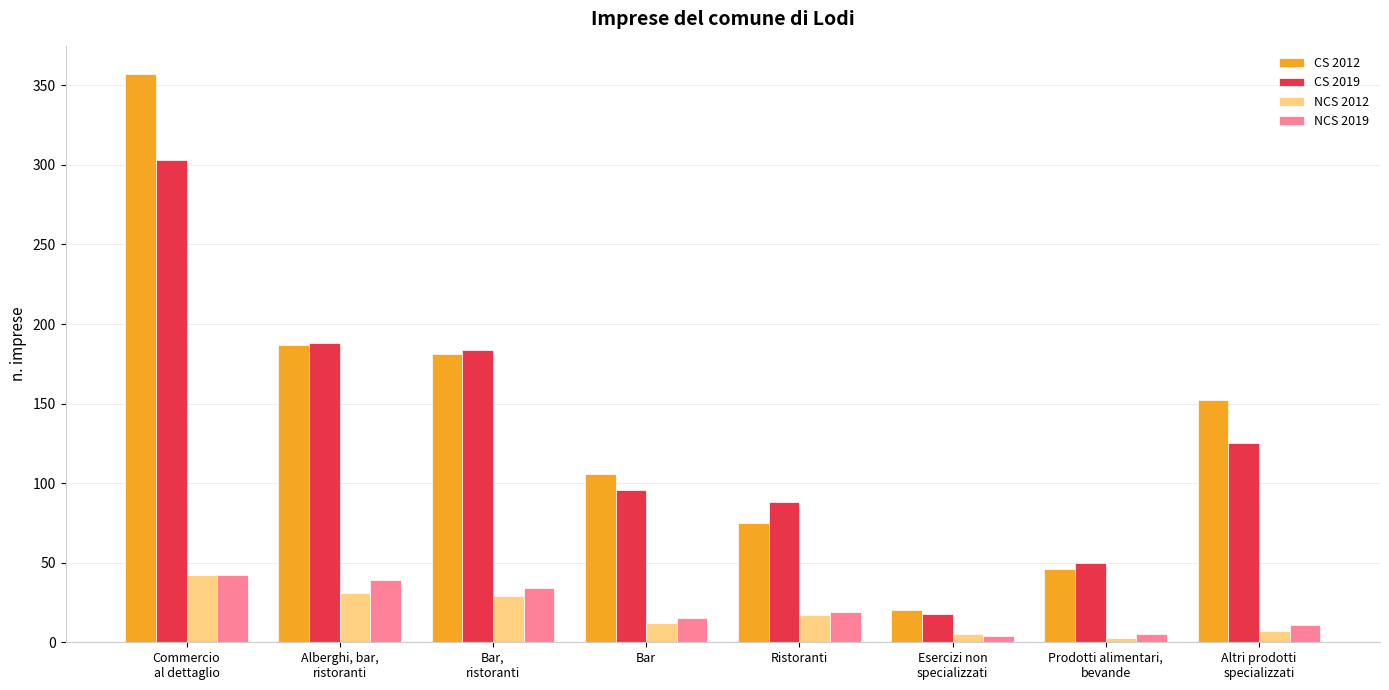

At how many categories does at least one series exceed 139?

4